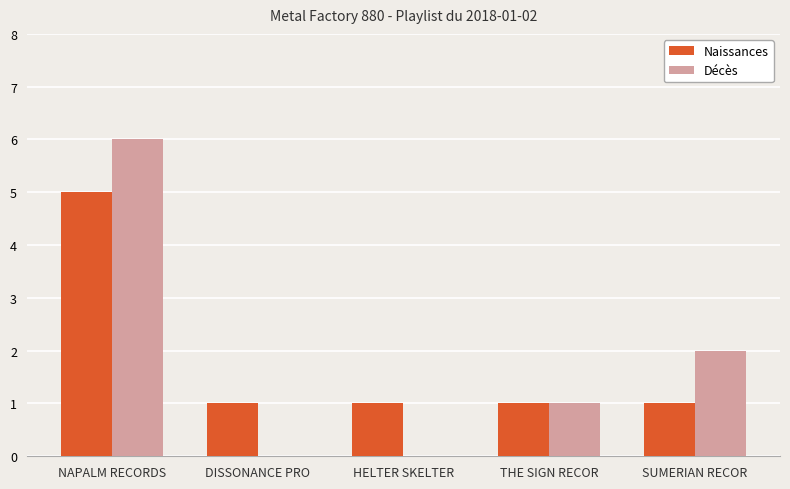

Which series changed the most between DISSONANCE PRO and THE SIGN RECOR?

Décès